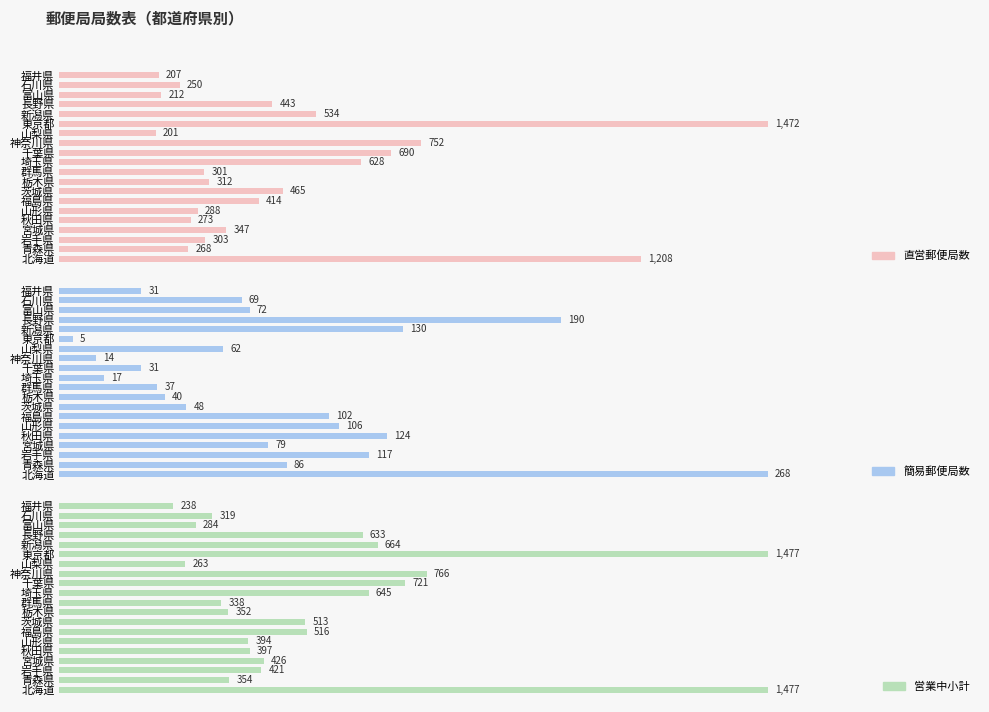

At how many categories does at least one series exceed 953?

2